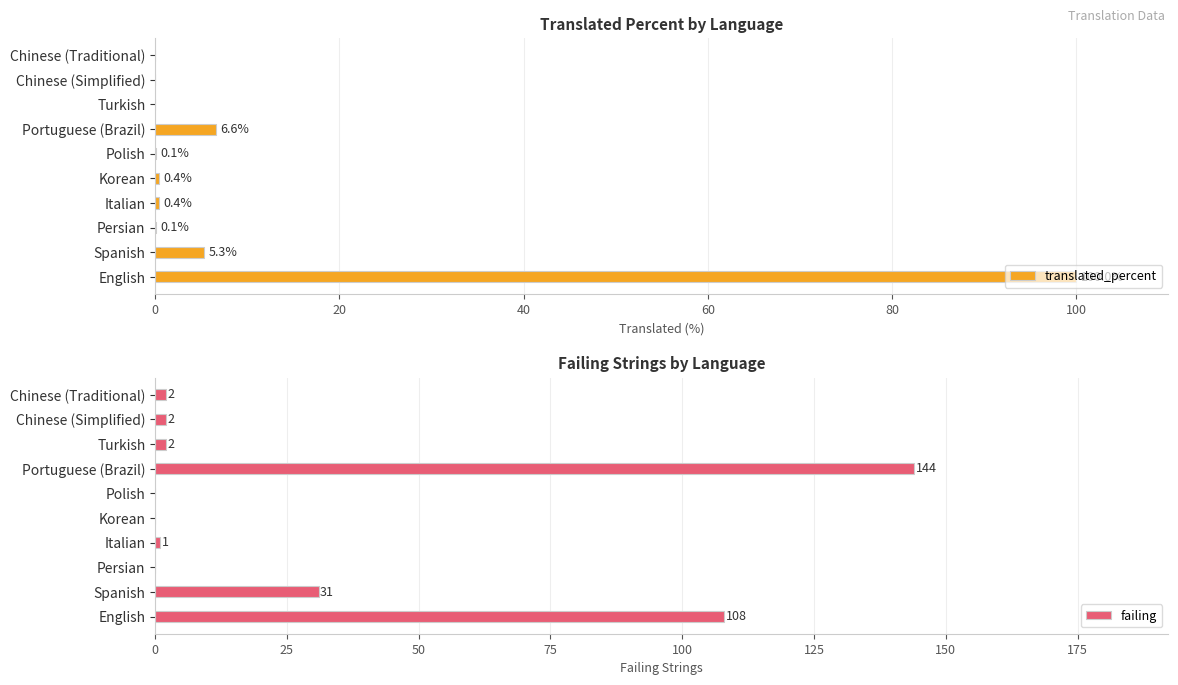

At which label is translated_percent closest to 50?

Portuguese (Brazil)